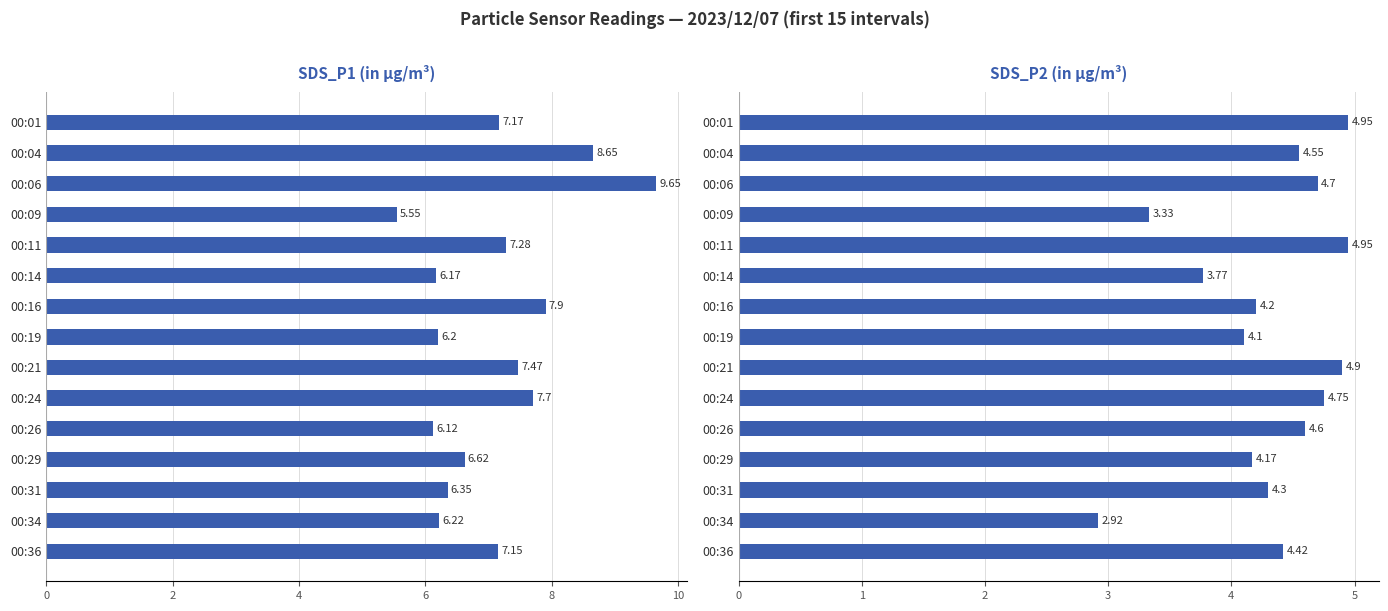

What are all the series names shown in the legend?

SDS_P1, SDS_P2